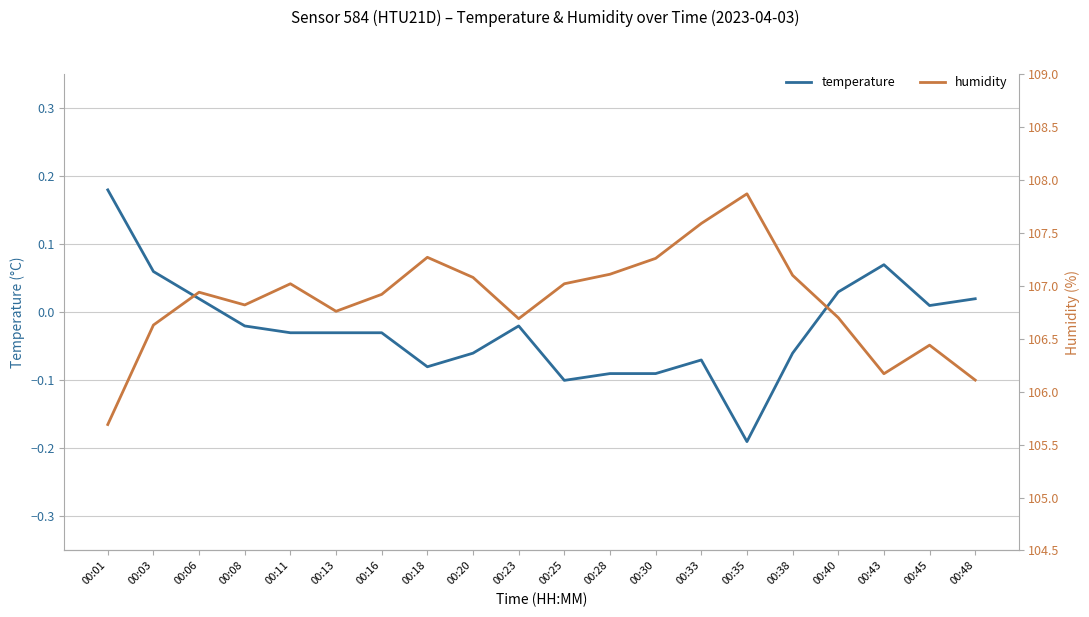

The value of temperature at 00:48 is 0.0. True or false?

False